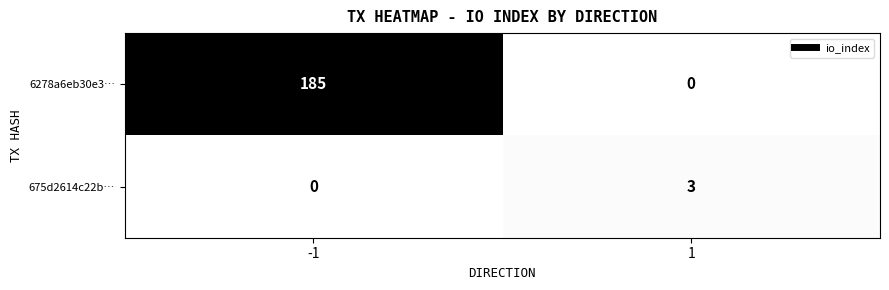

Between -1 and 1, which series saw the biggest shift?

6278a6eb30e3…